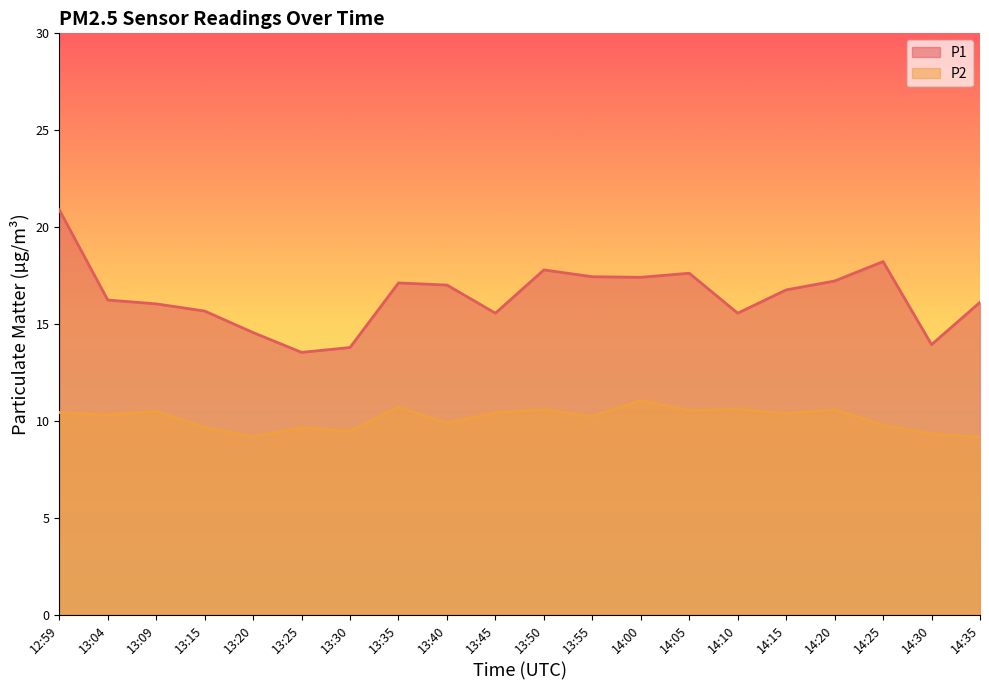

What is the value of the P1 point at the 5th from the left?

14.6